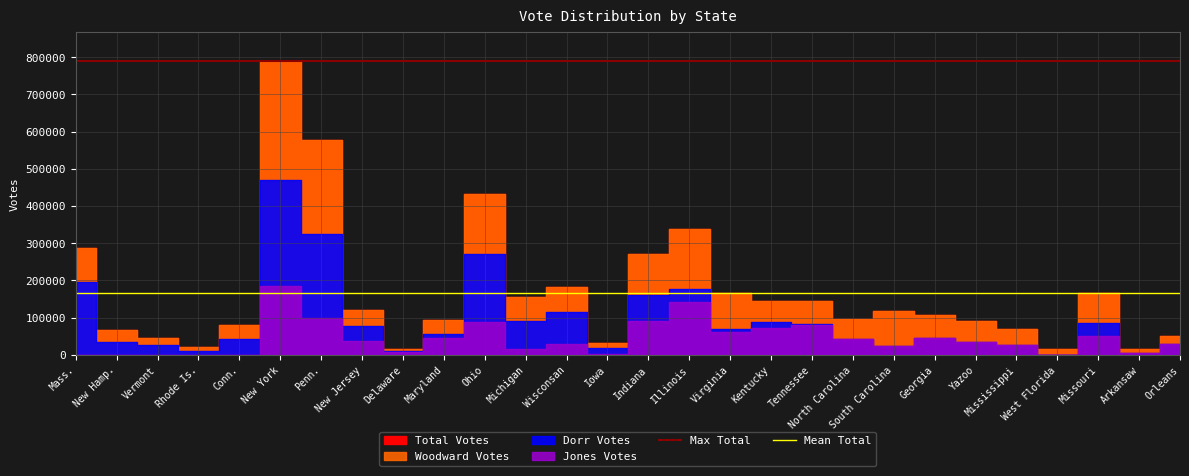

What is the sum of the Mean Total values at New Hamp. and Mass.?

335348.9